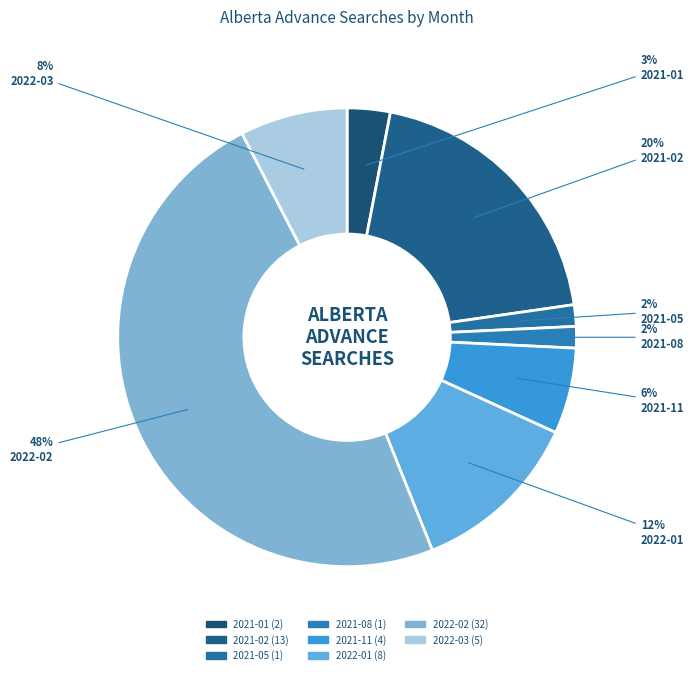

What percentage do 2022-01 and 2022-02 together represent?

60.6%